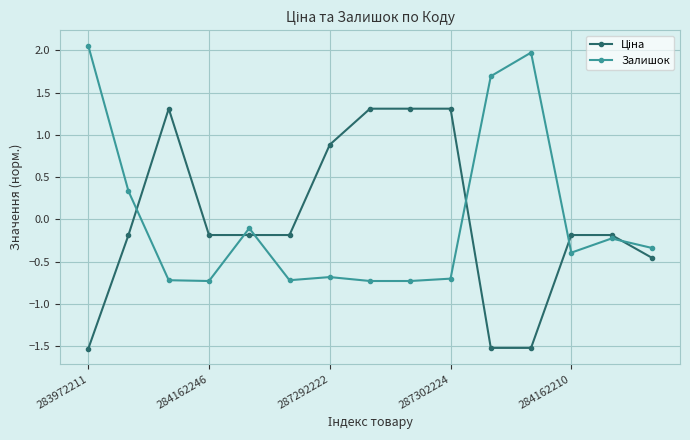

At how many categories does at least one series exceed 0?

9